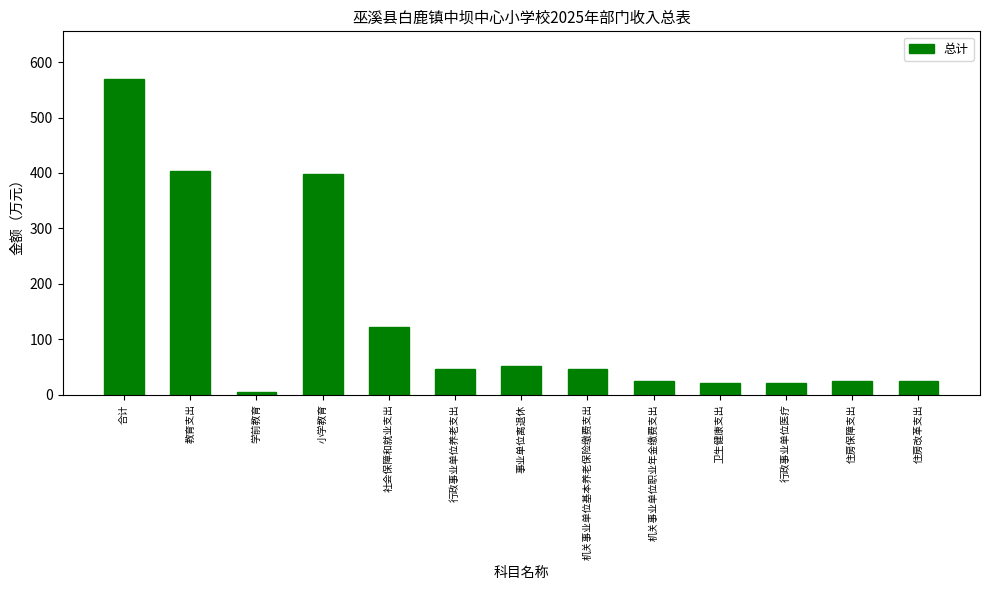

Which has a higher value, 学前教育 or 小学教育?

小学教育